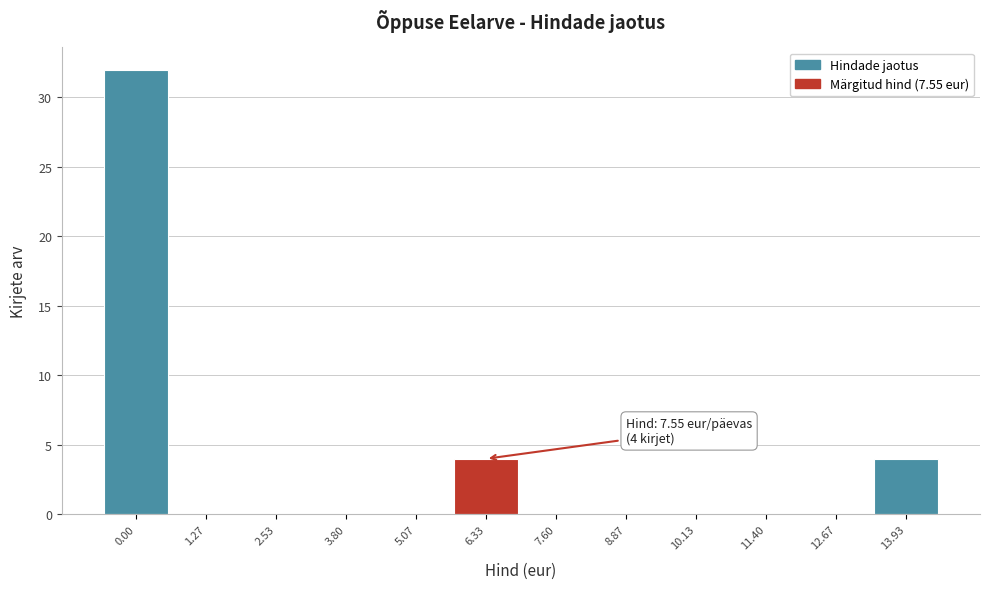

Reading left to right, what are all the values shown in this chart?

0.00=32	1.27=0	2.53=0	3.80=0	5.07=0	6.33=4	7.60=0	8.87=0	10.13=0	11.40=0	12.67=0	13.93=4